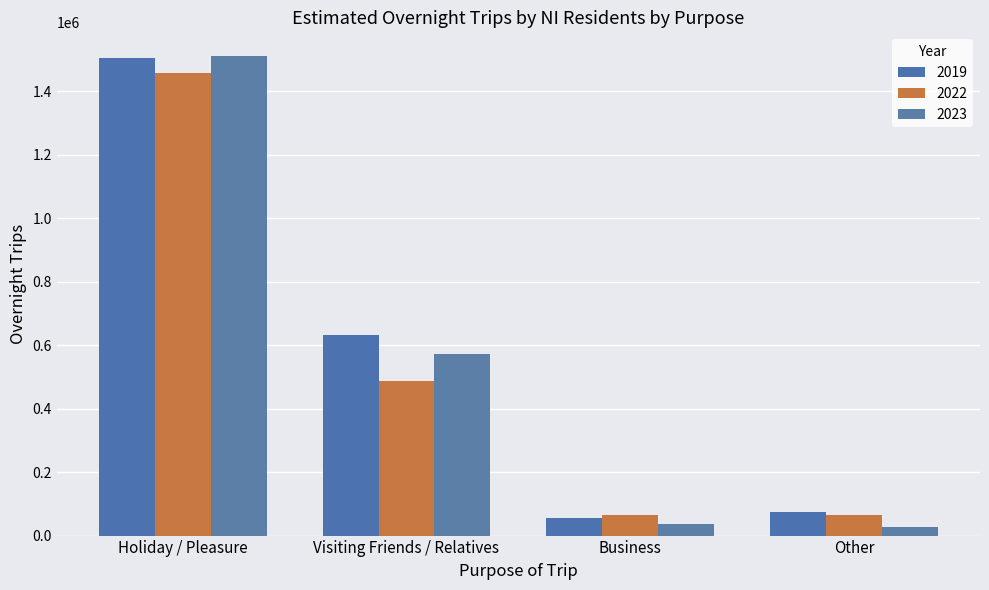

At Visiting Friends / Relatives, list the series in order from largest to smallest.

2019, 2023, 2022